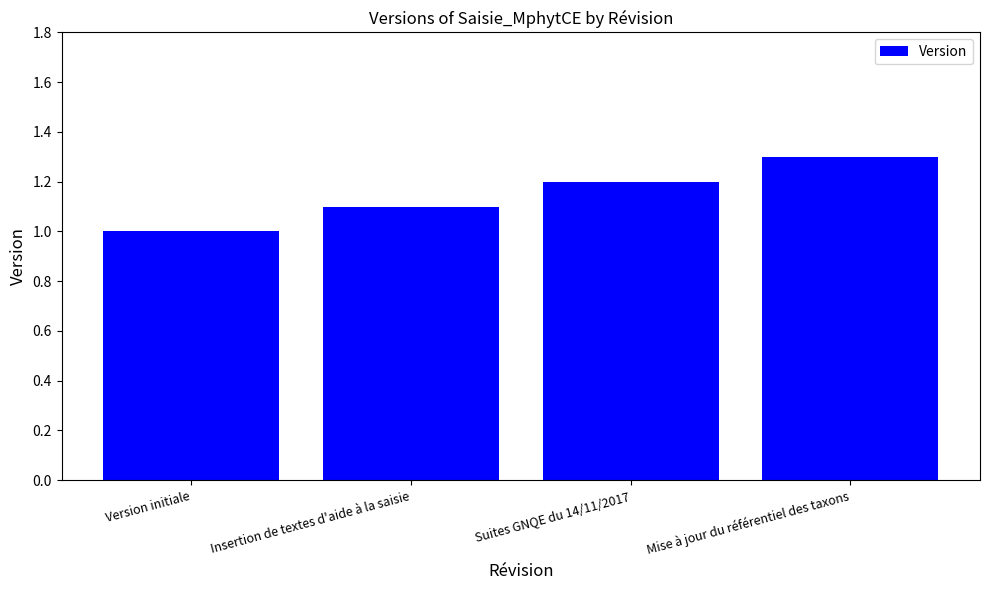

Reading right to left, list all the values displayed in this chart.

1.3	1.2	1.1	1.0